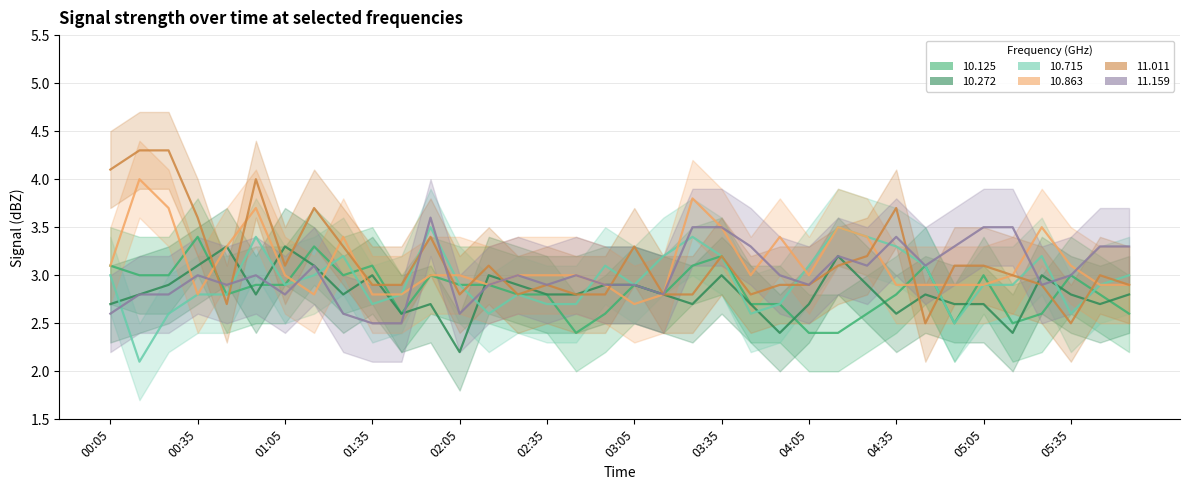

Count the number of data series in this chart.

6